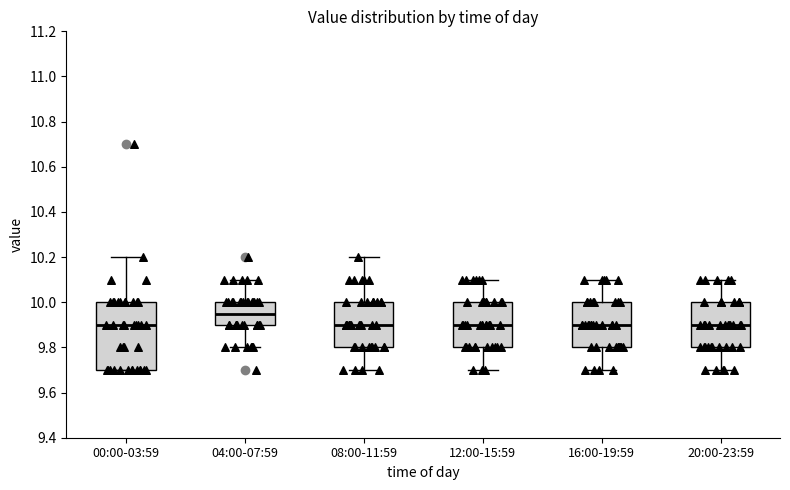

Comparing the boxes themselves (not the whiskers), which one is the tallest?

00:00-03:59